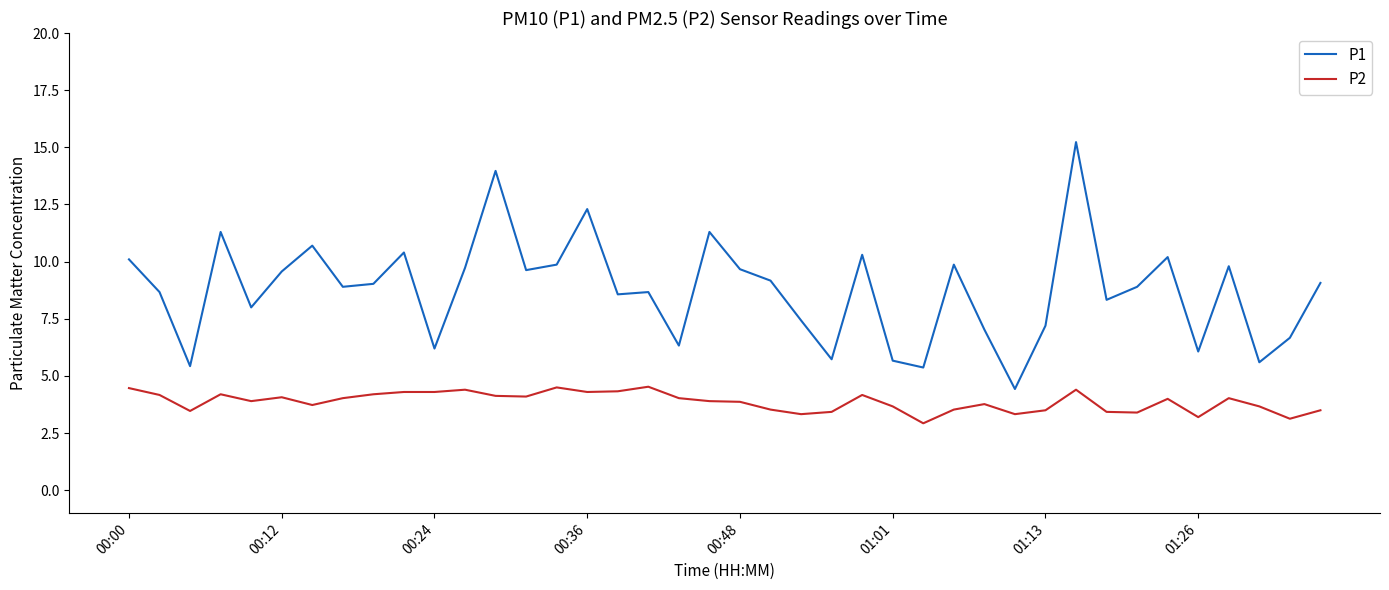

List the series in order of their overall mean, highest first.

P1, P2